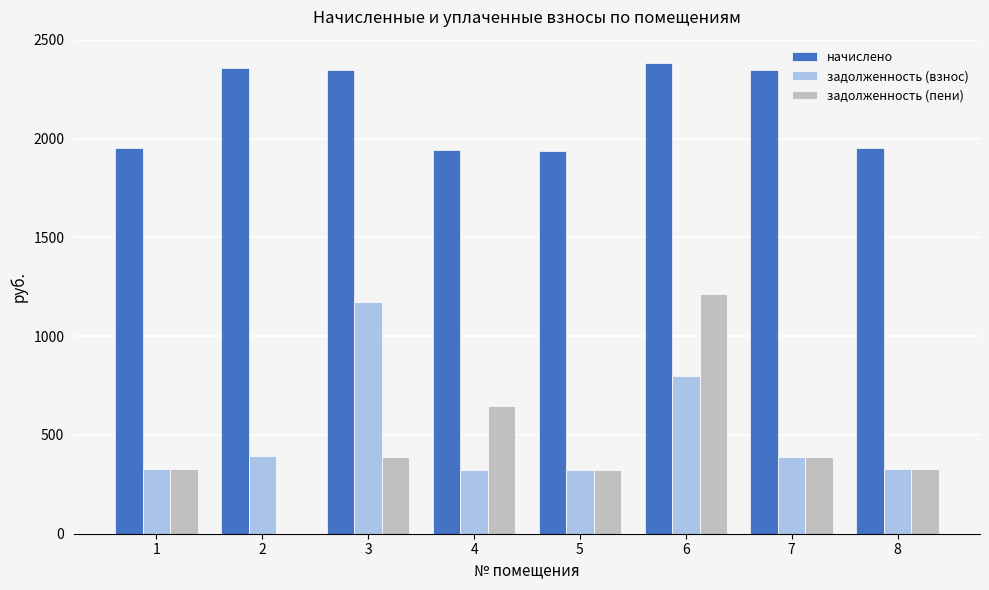

Count the number of categories in the chart.

8